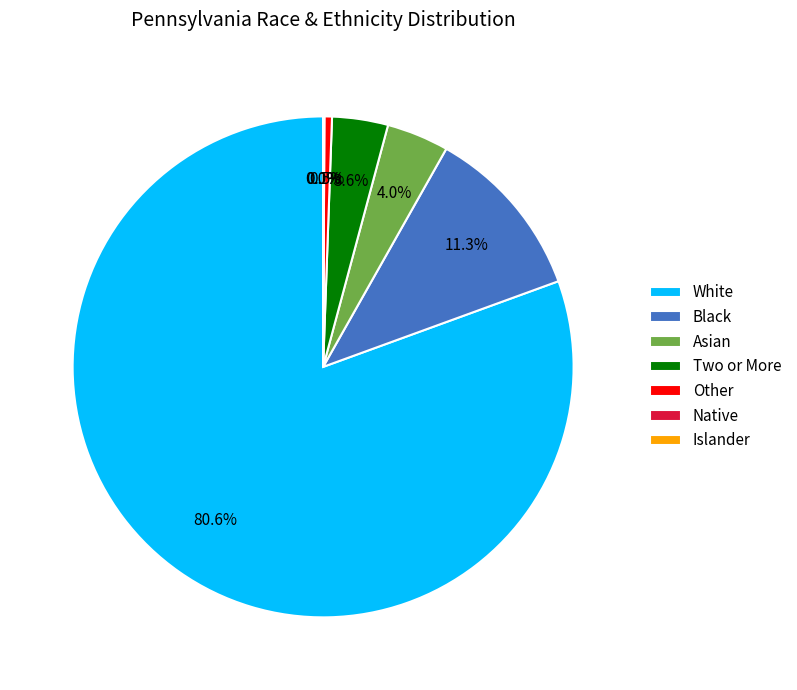

Does any single category account for the majority?

Yes